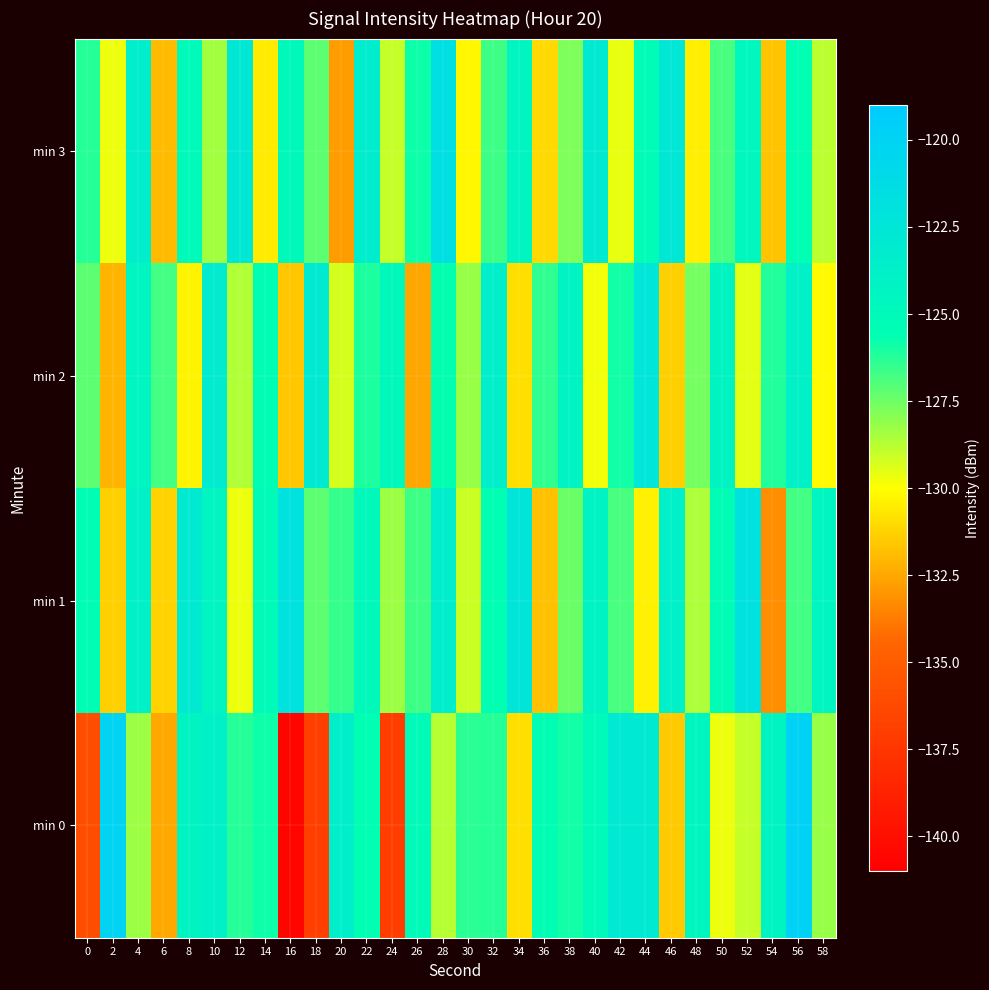

What is the total value across all series at 8?

-502.5